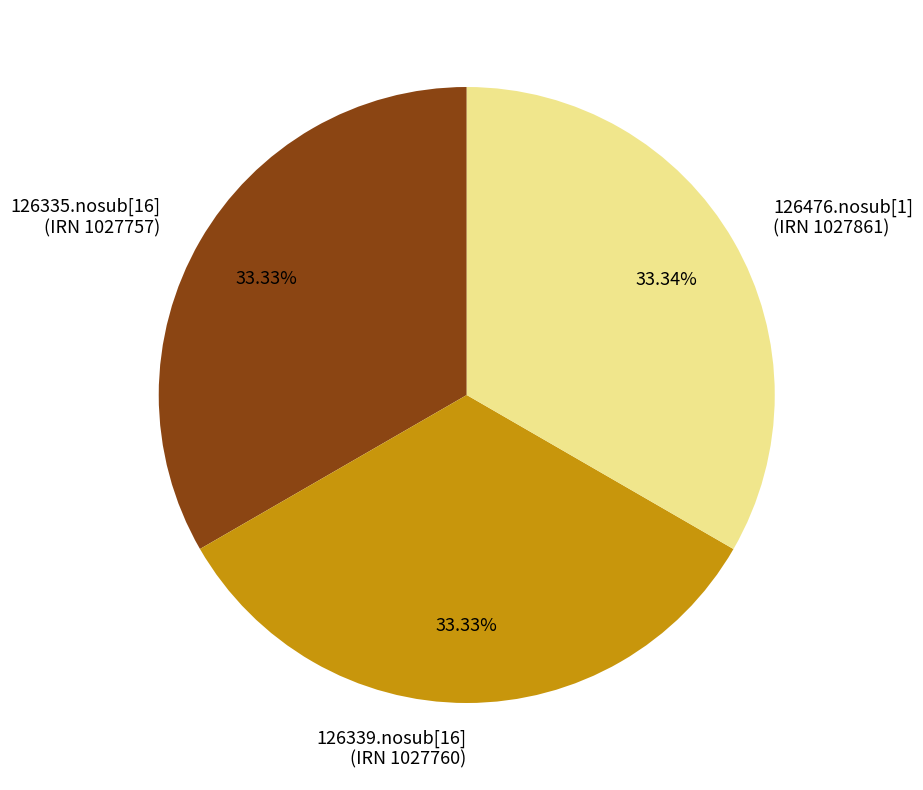

Combined, do 126335.nosub[16] (IRN 1027757) and 126476.nosub[1] (IRN 1027861) account for over 50%?

Yes